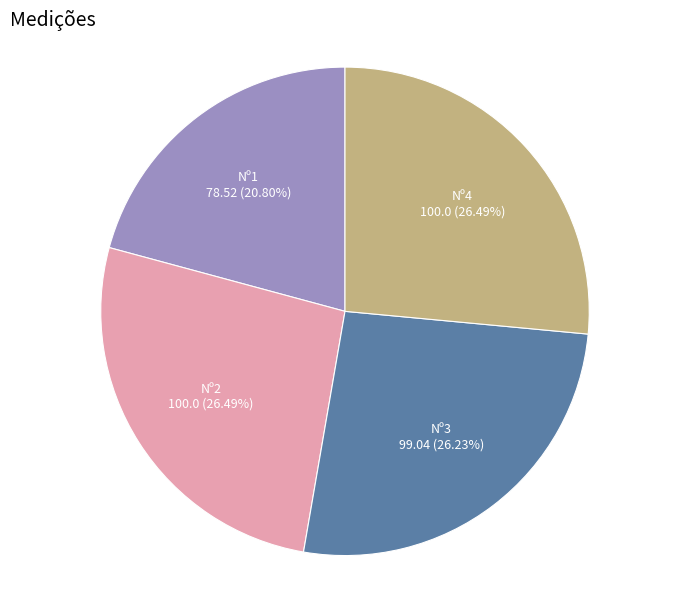

Which has a higher value, Nº1 or Nº2?

Nº2